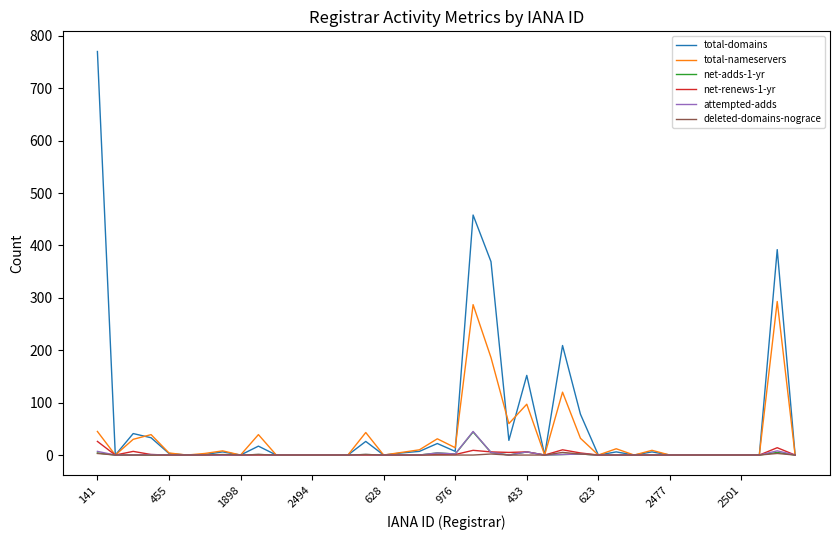

Which series has the largest range (max minus min)?

total-domains